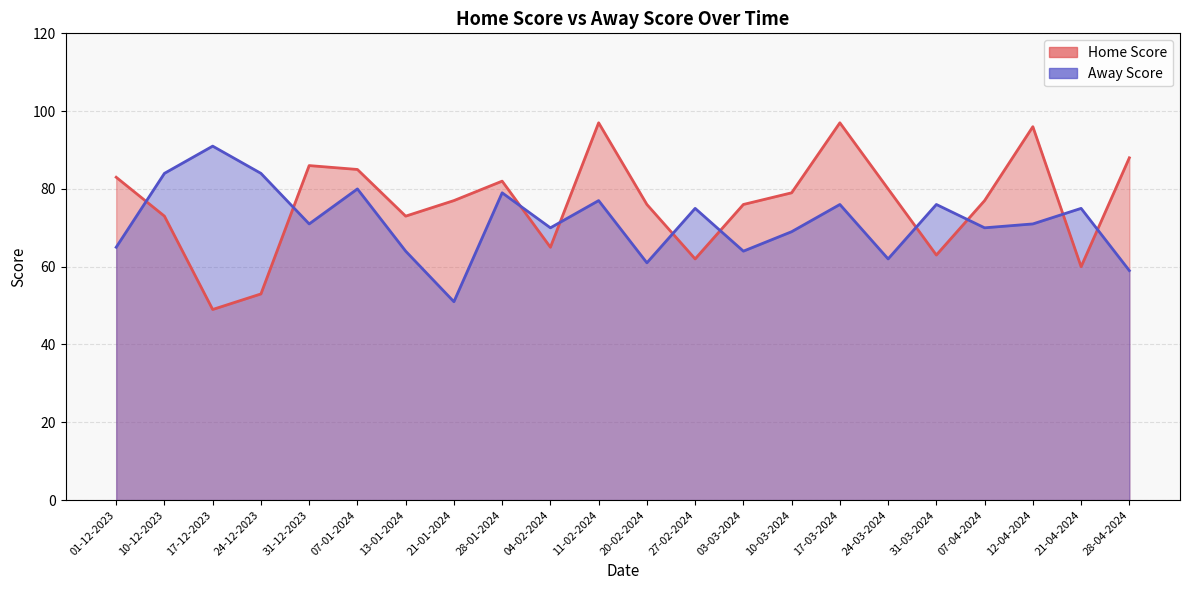

Where does the Away Score series first go above 71?

10-12-2023